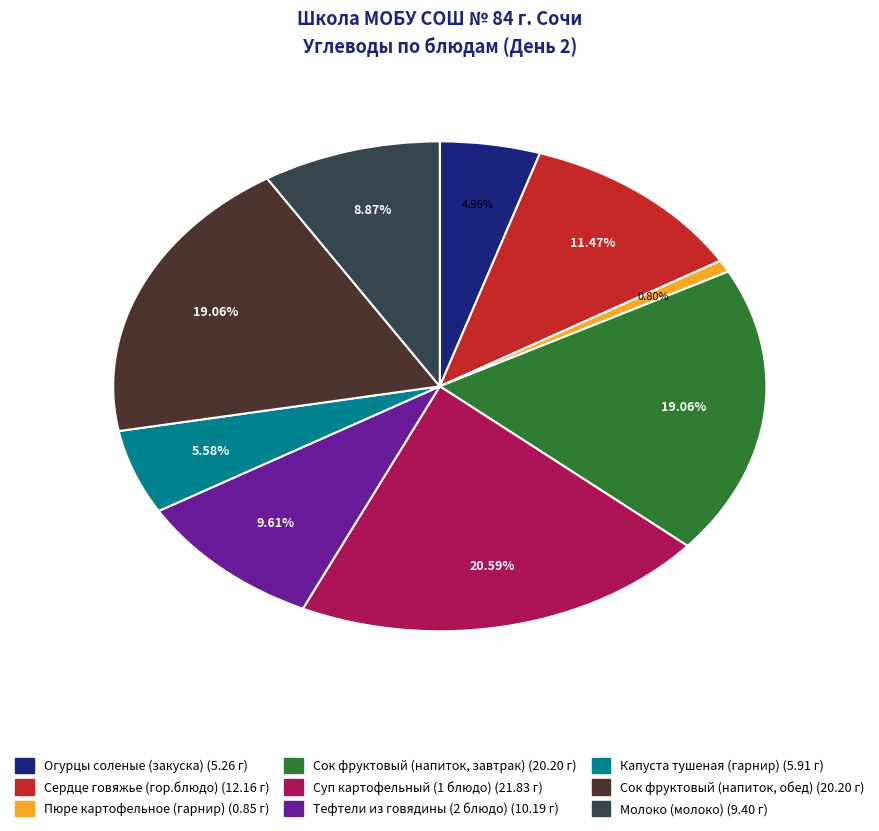

To the nearest percent, what portion does Пюре картофельное (гарнир) represent?

1%